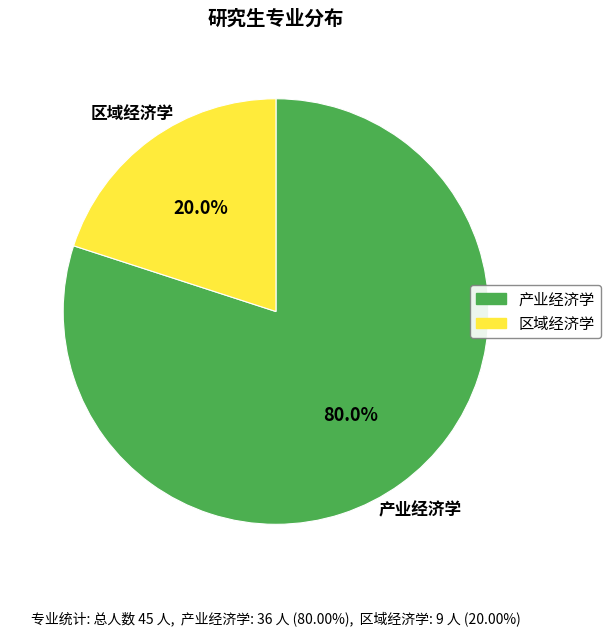

To the nearest percent, what is the combined percentage of 产业经济学 and 区域经济学?

100%